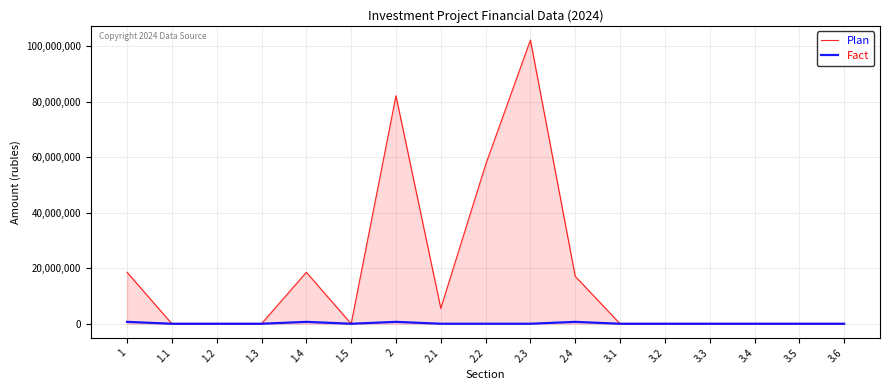

Rank the series by their maximum value, from lowest to highest.

Fact, Plan